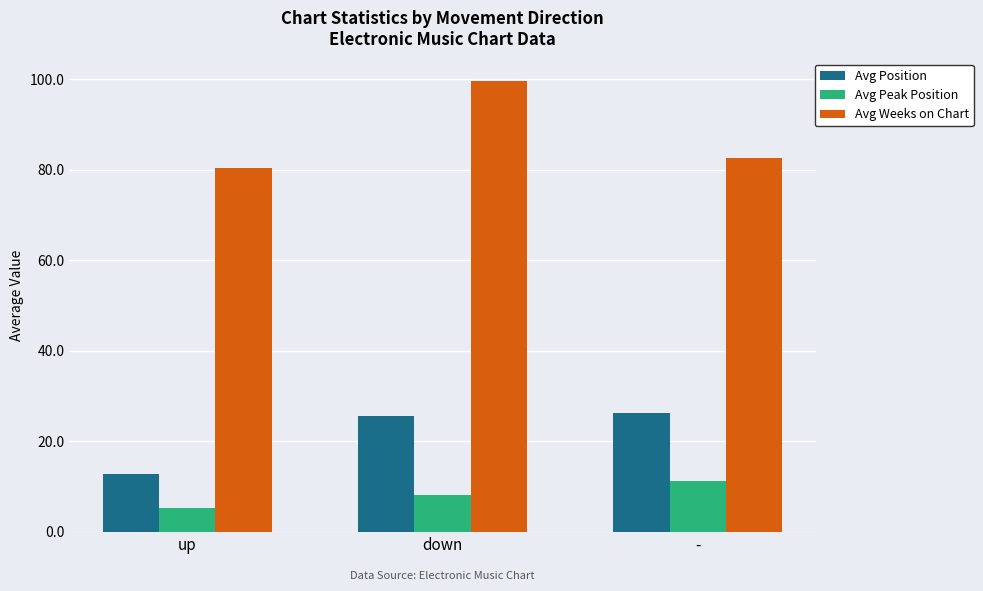

What is the average value of the Avg Weeks on Chart series?

87.5